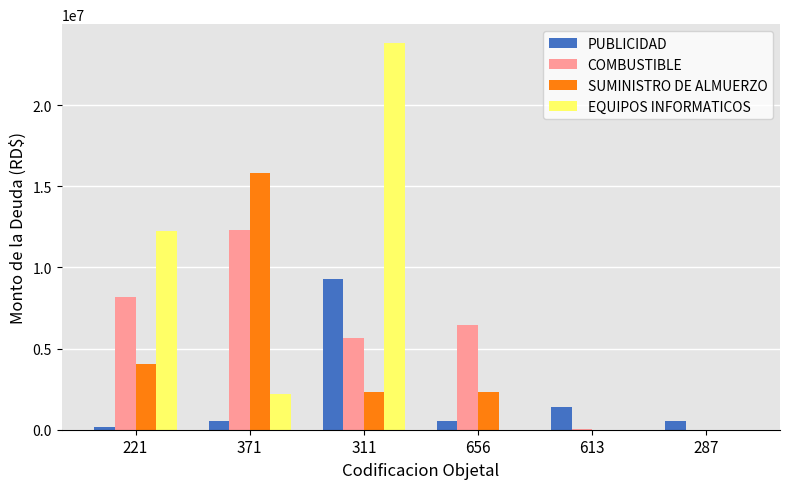

What is the total value across all series at 221?

24594366.3